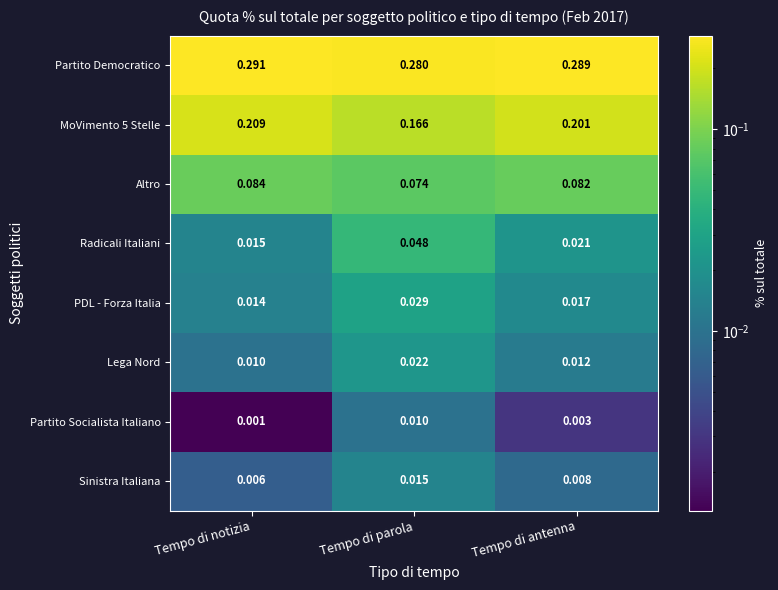

Which category has the highest value in the Radicali Italiani series?

Tempo di parola